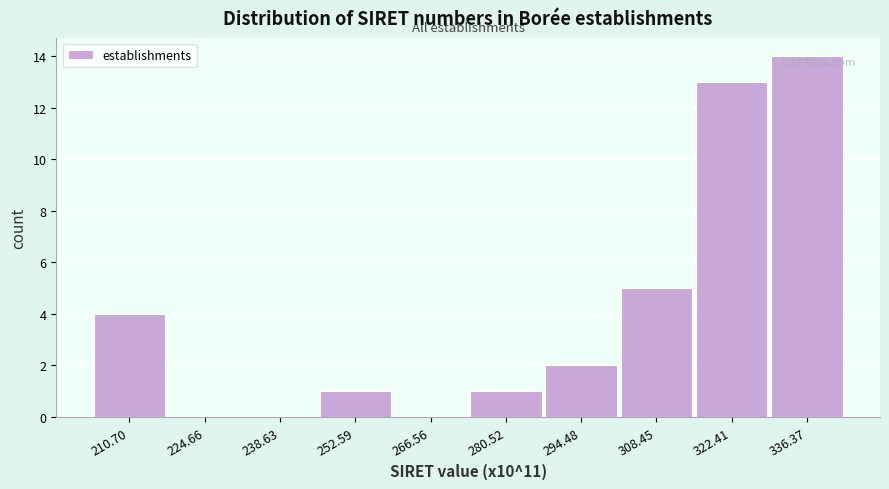

Reading left to right, list all the values displayed in this chart.

210.70=4	224.66=0	238.63=0	252.59=1	266.56=0	280.52=1	294.48=2	308.45=5	322.41=13	336.37=14